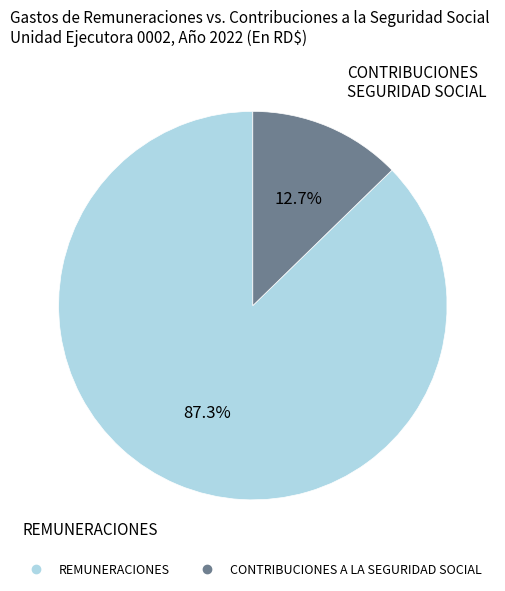

Does any single category account for the majority?

Yes